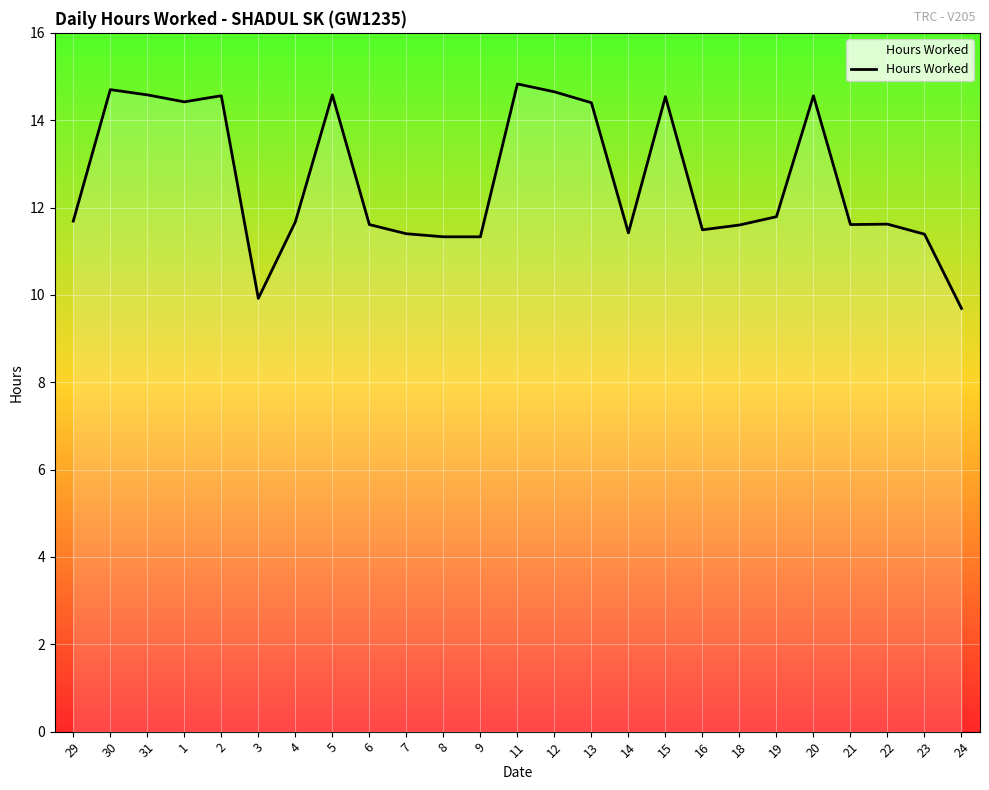

Where does the data first go above 11?

29